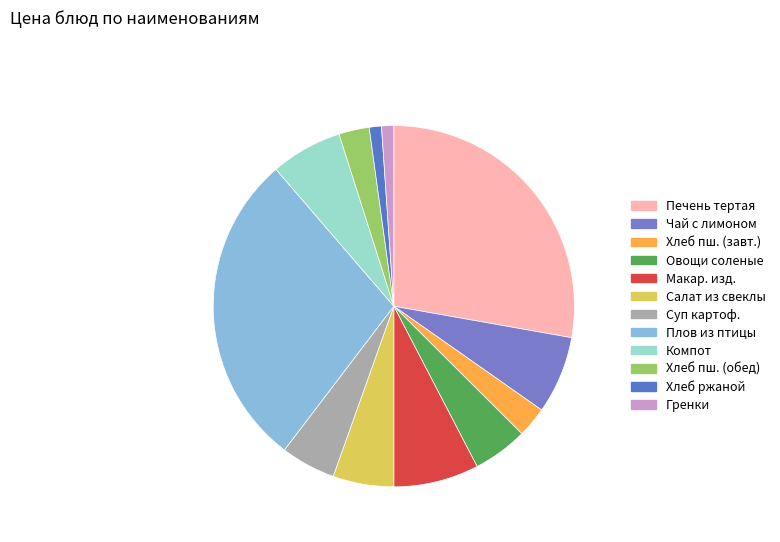

Count the number of slices in the pie.

12